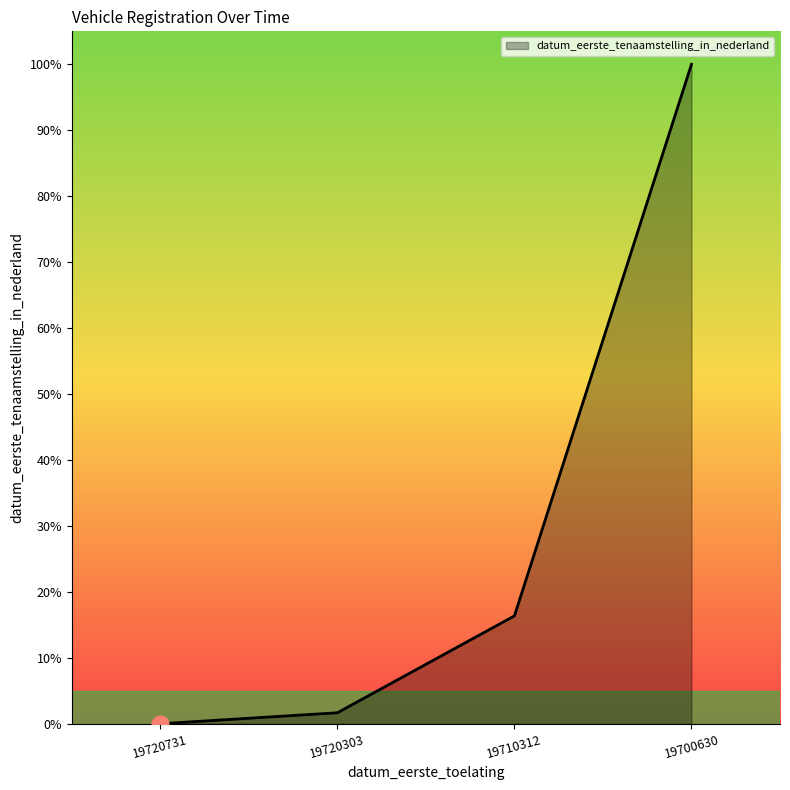

How many values are below 16?

2